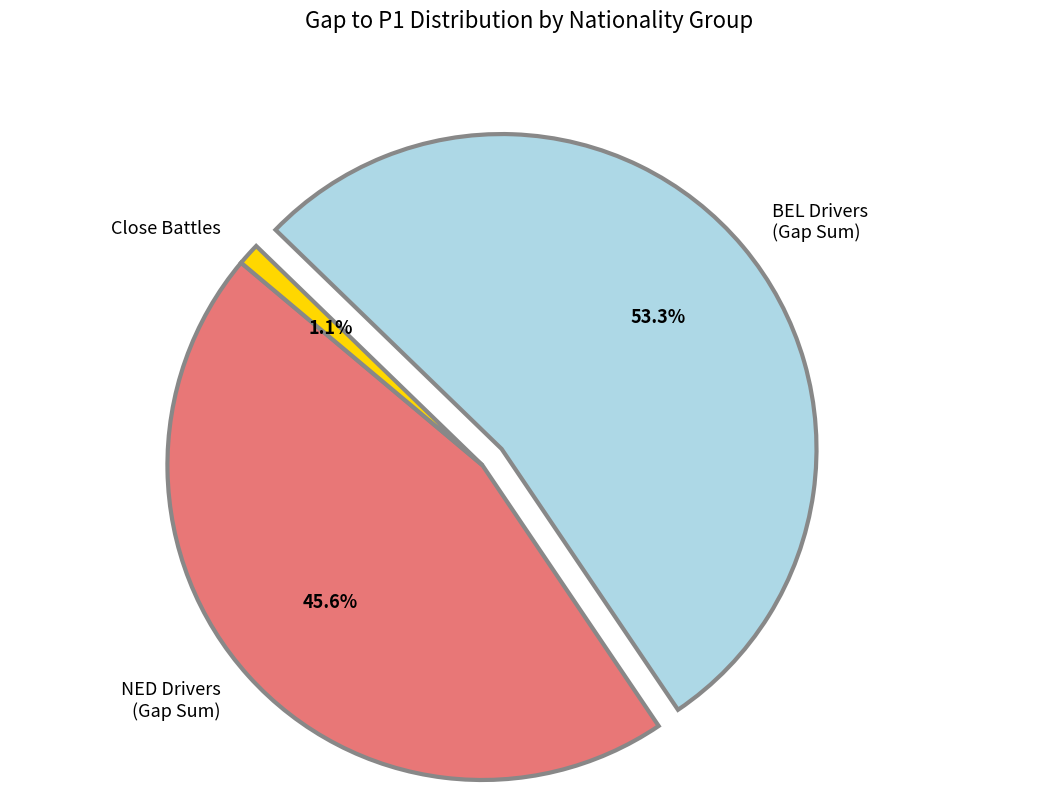

What is the total percentage of BEL Drivers (Gap Sum) and Close Battles?

54.4%